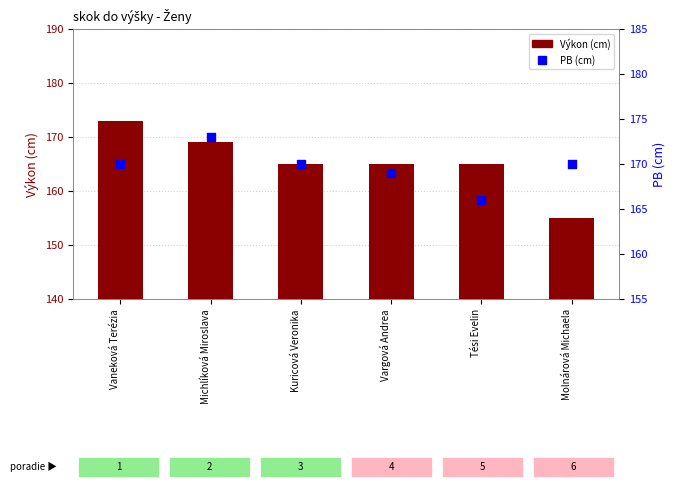

Which series has the largest total across all categories?

PB (cm)